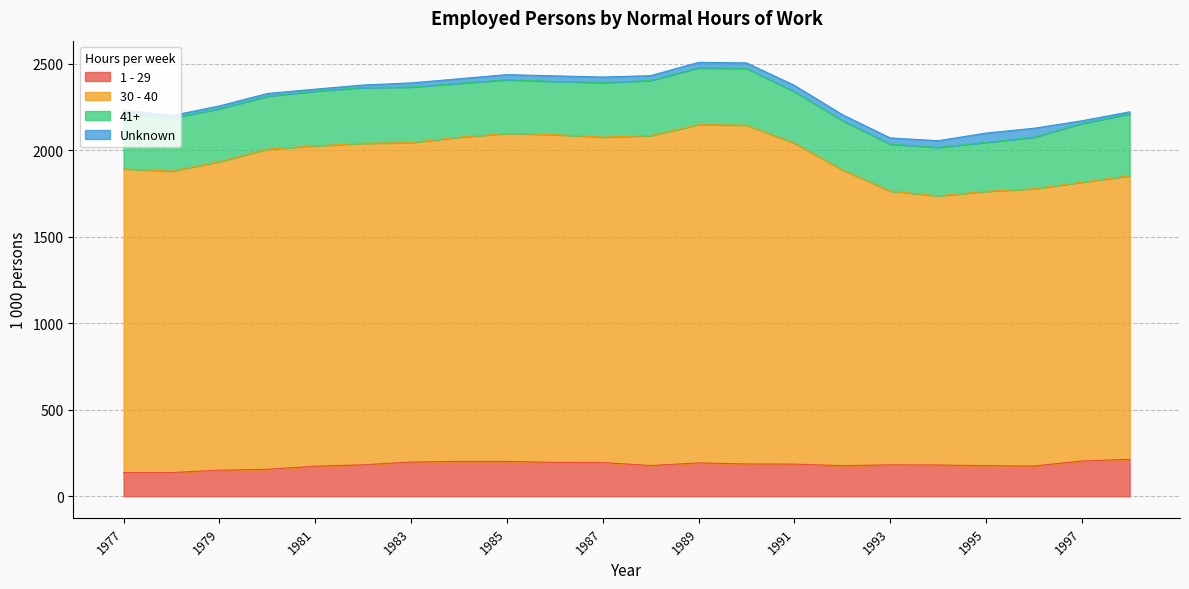

How many lines are shown in the chart?

4